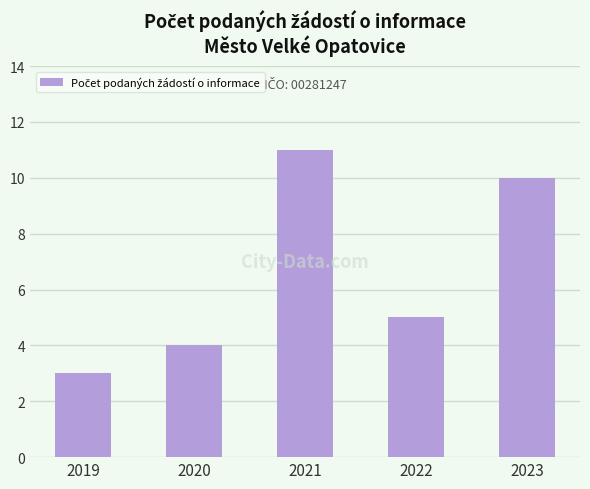

How many bars are there in total?

5